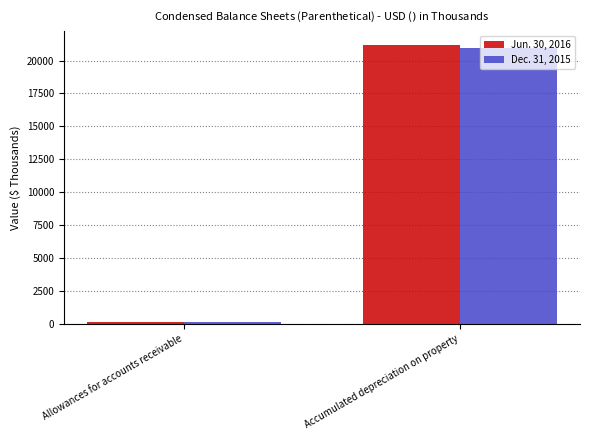

Rank the series at Allowances for accounts receivable from highest to lowest value.

Dec. 31, 2015, Jun. 30, 2016